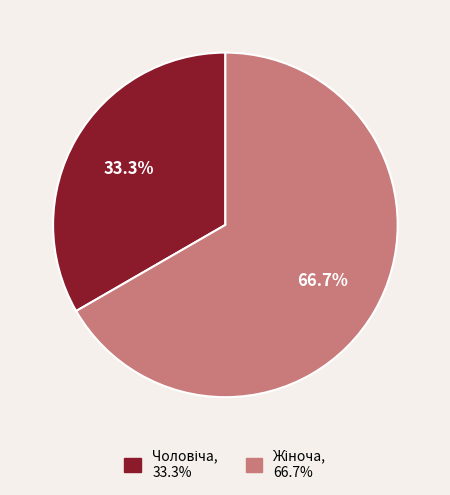

Is there any slice that represents more than half of the pie?

Yes